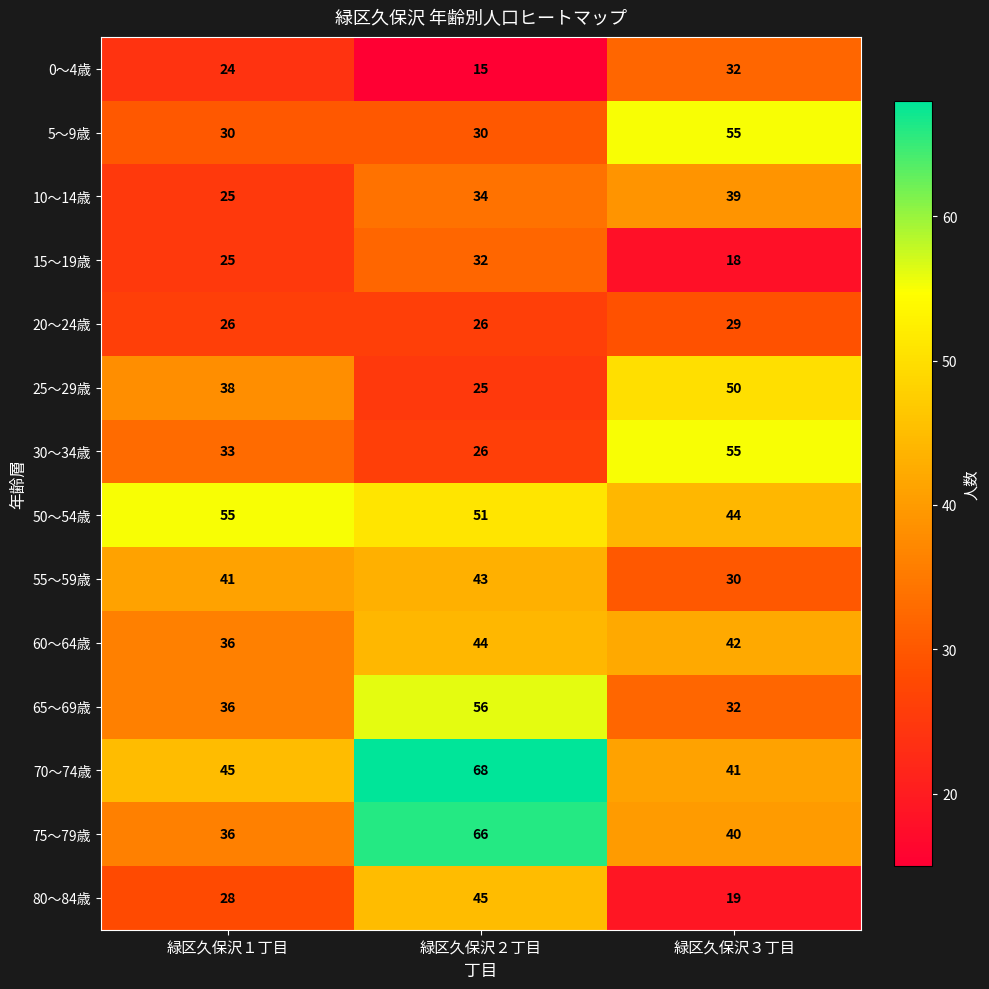

Which series has the largest range (max minus min)?

75～79歳